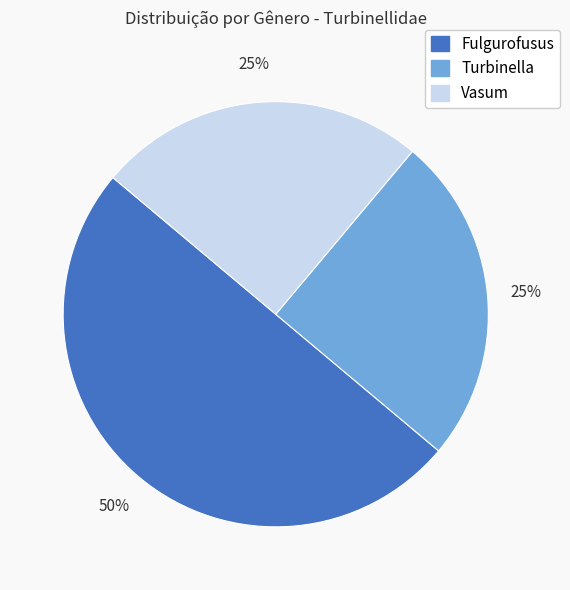

To the nearest percent, what is the difference between the largest and smallest slice percentages?

25%